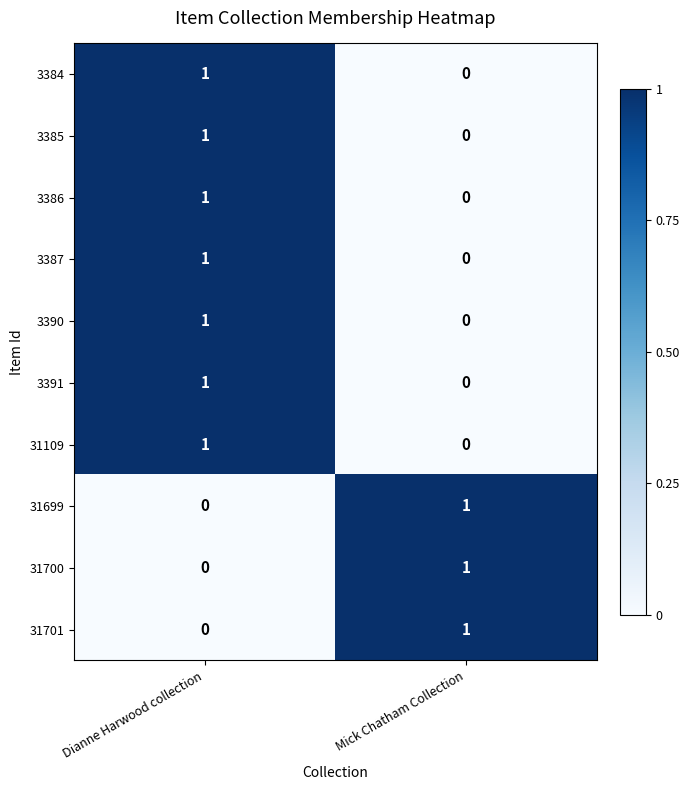

Count the number of data series in this chart.

10